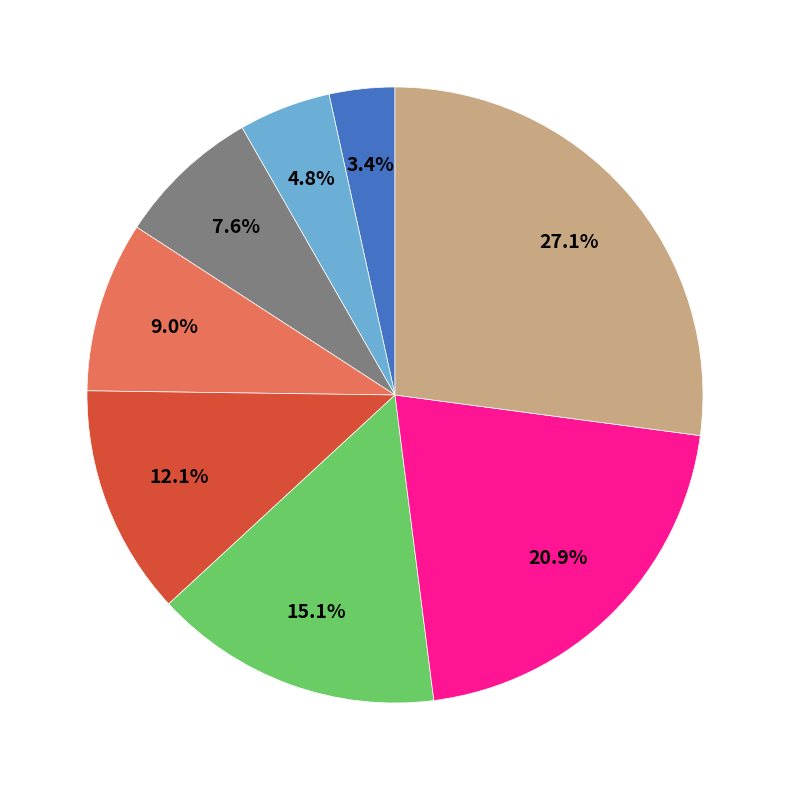

Is there any slice that represents more than half of the pie?

No